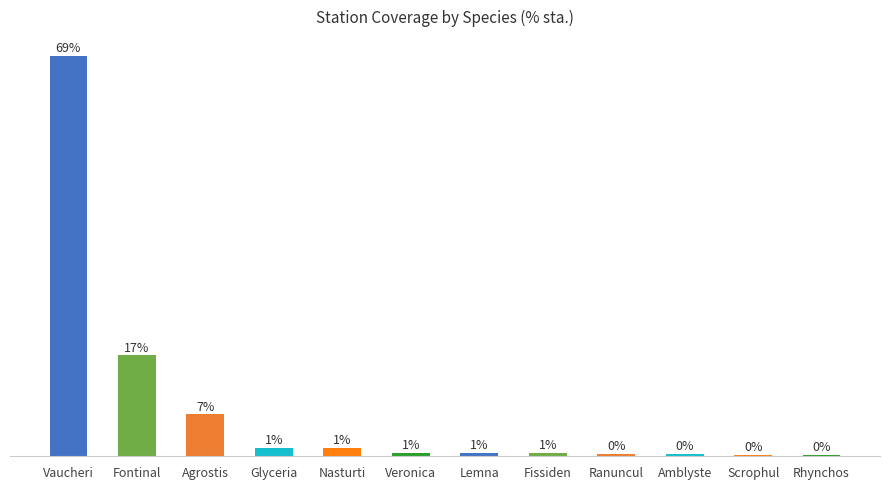

What is the label of the 2nd bar from the left?

Fontinal